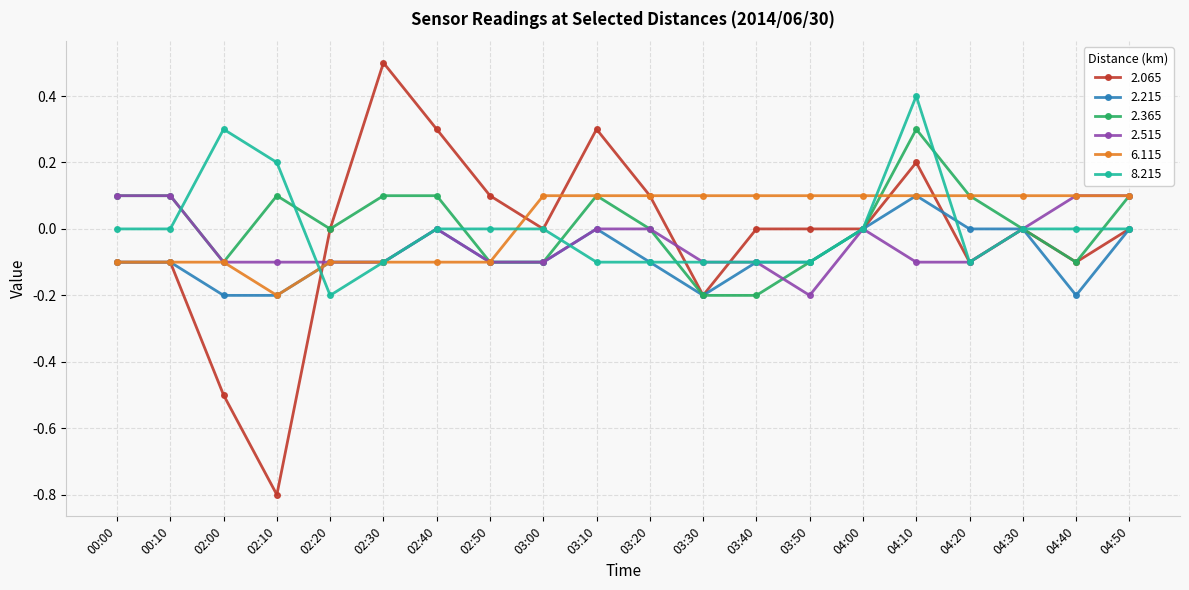

What is the difference between the highest and lowest values at 00:10?

0.2